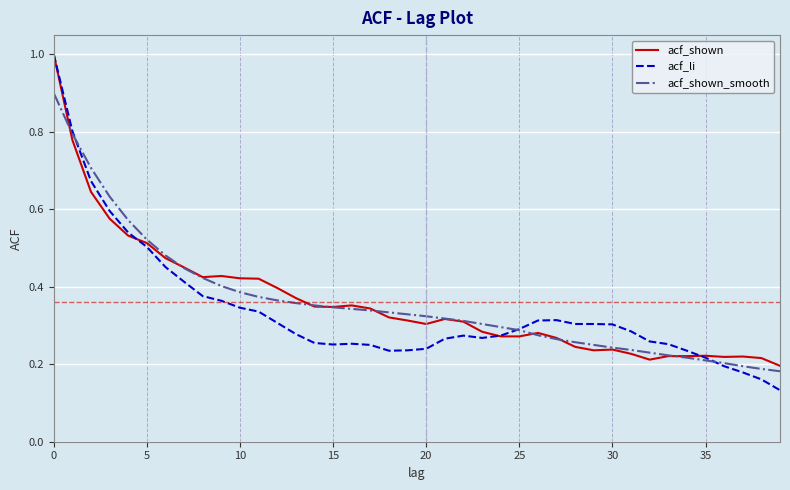

Which series has the largest range (max minus min)?

acf_li